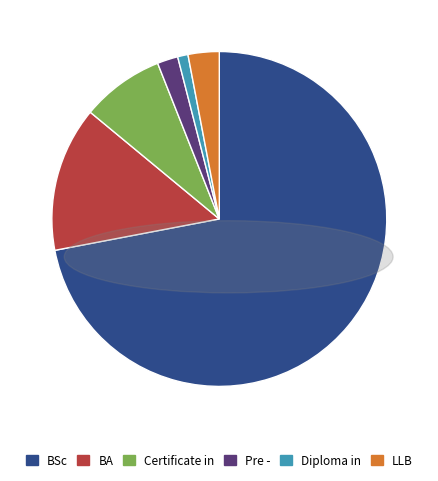

Between Certificate in and BA, which is larger?

BA